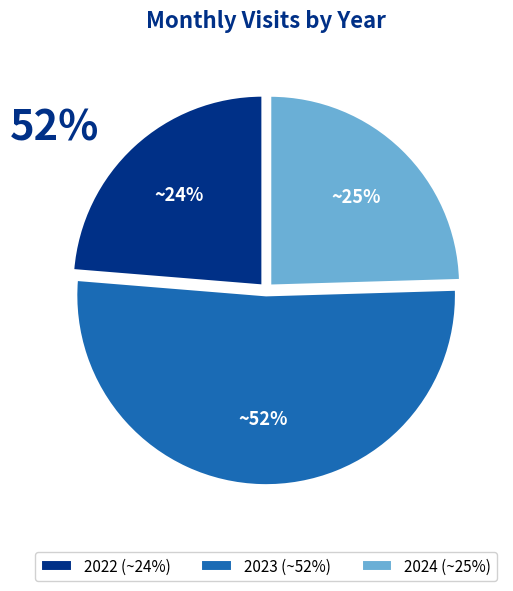

Which slice is the smallest?

2022 (~24%)